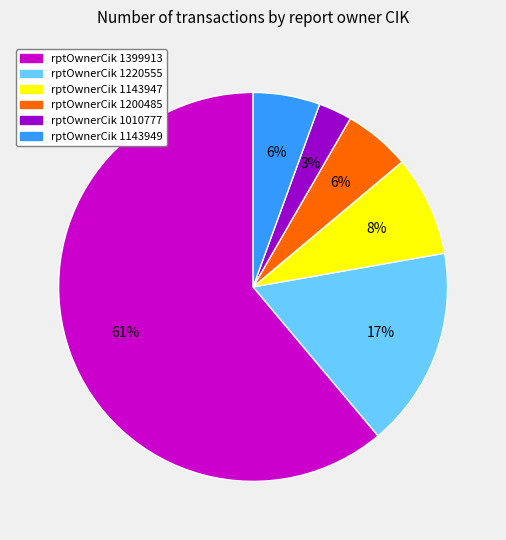

How many segments does this pie chart have?

6